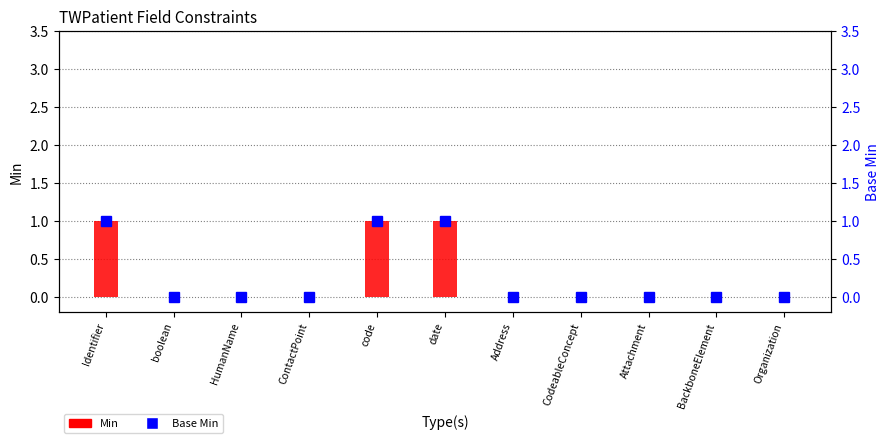

Are the bars grouped side by side (vs. stacked)?

Yes